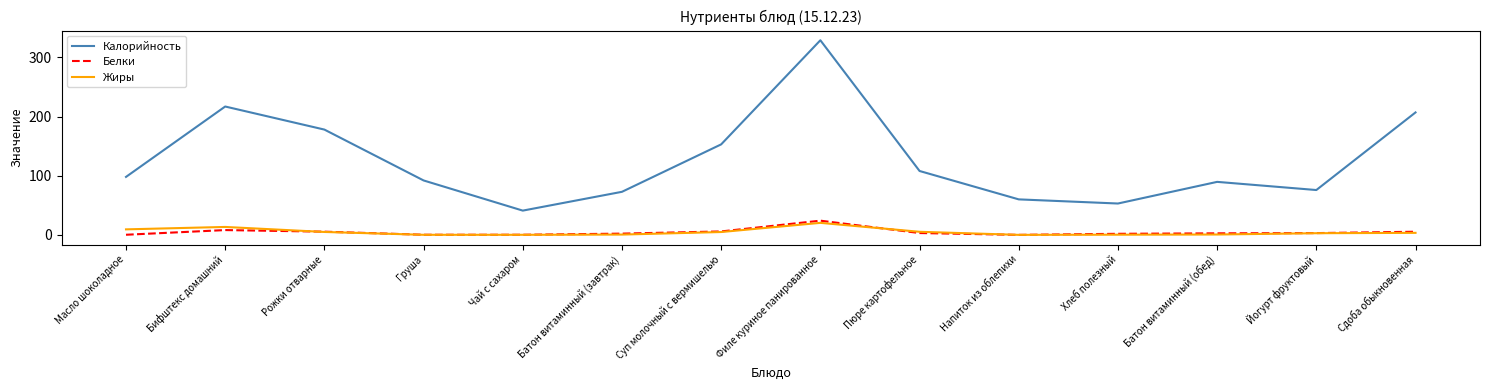

How many lines are shown in the chart?

3